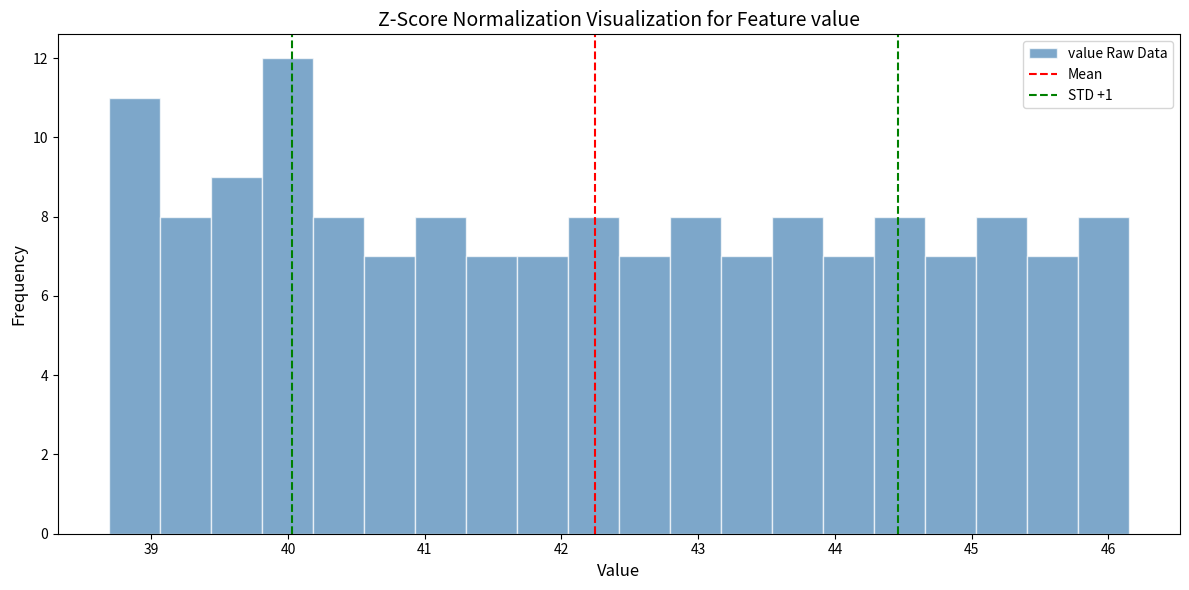

Around what value on the x-axis is the tallest bar? Give the approximate position of its centre, as read against the axis.

40.0